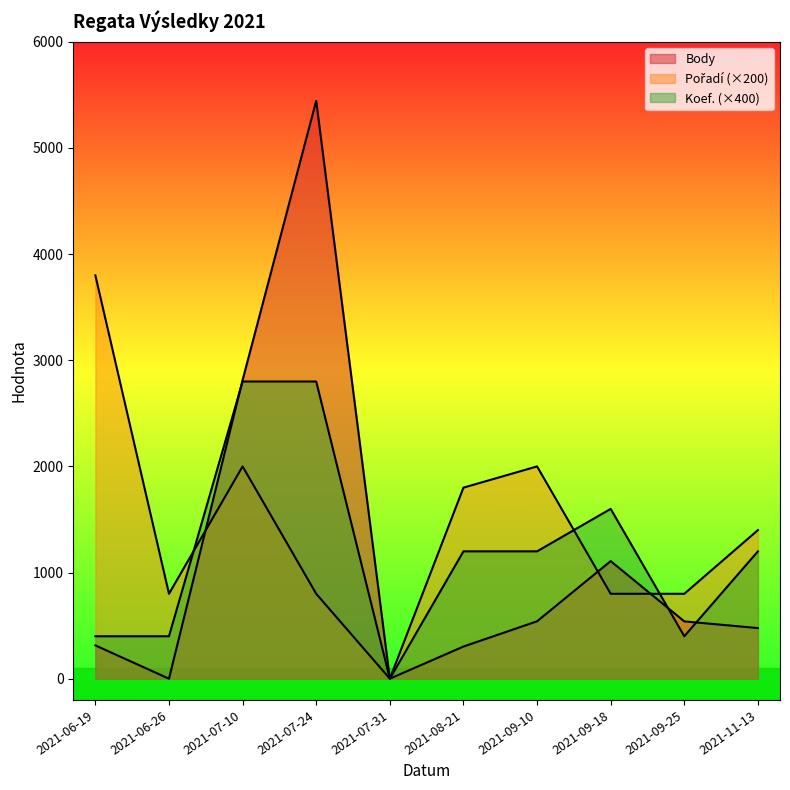

List the labels in order of Koef. value, largest first.

2021-07-10, 2021-07-24, 2021-09-18, 2021-08-21, 2021-09-10, 2021-11-13, 2021-06-19, 2021-06-26, 2021-09-25, 2021-07-31